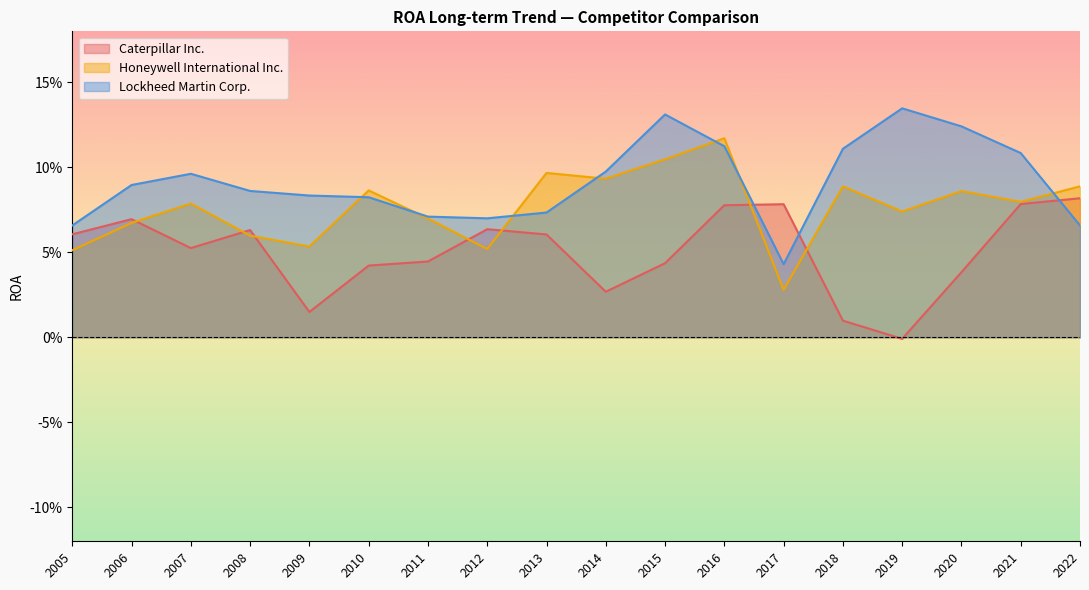

The value of Caterpillar Inc. at 2012 is 0.1. True or false?

False